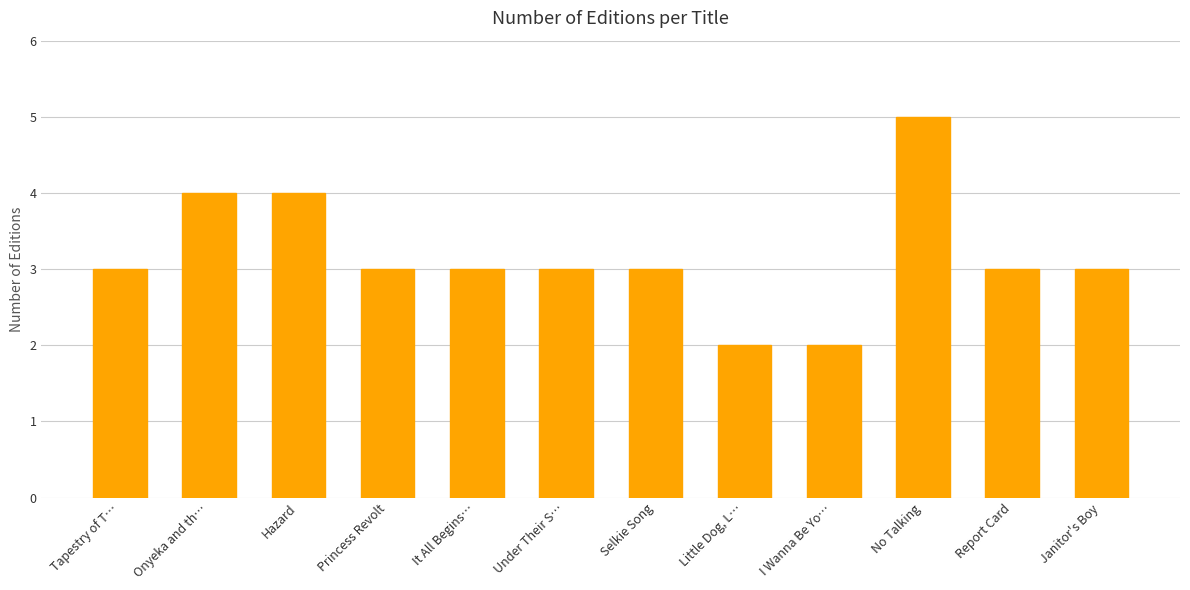

What is the label of the 7th bar from the right?

Under Their S…